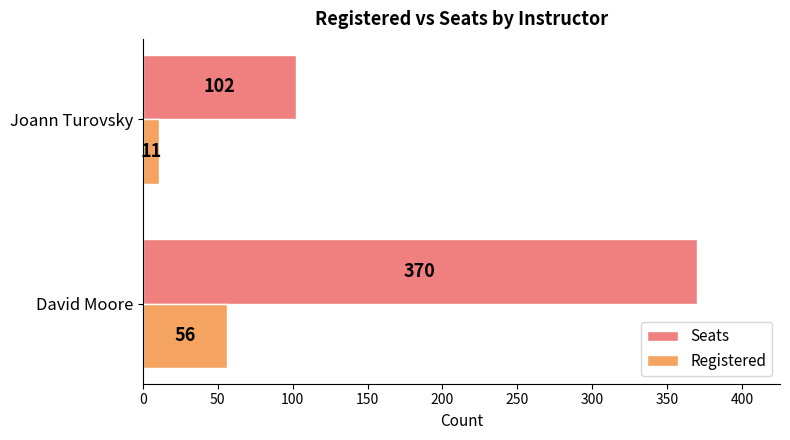

What value does the Registered series have at David Moore, to the nearest 10?

60